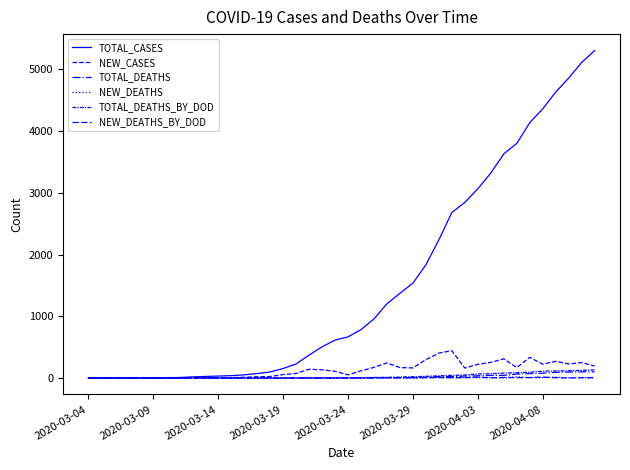

Does the chart display data point markers on the line(s)?

No